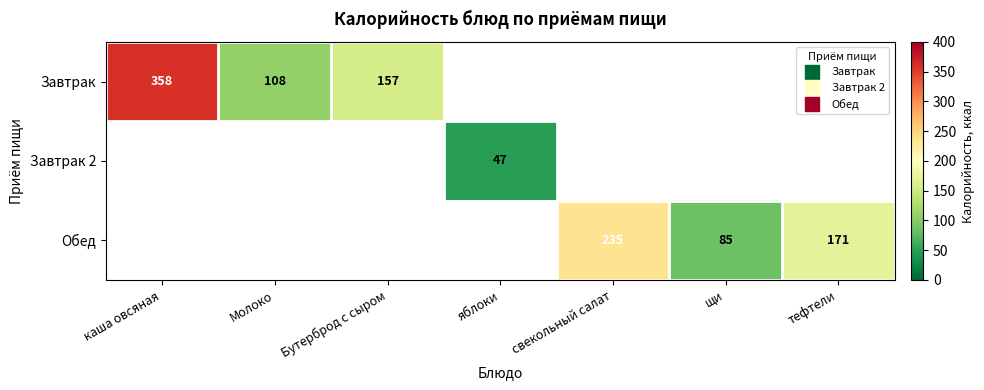

At which label is Завтрак closest to 179?

Бутерброд с сыром